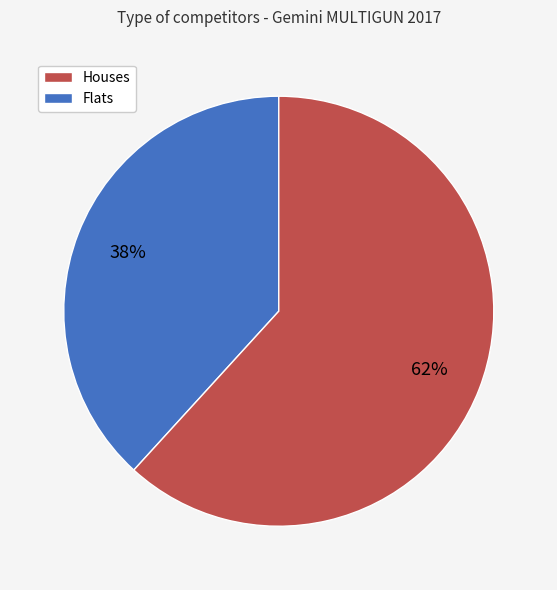

Is there a majority slice in this chart?

Yes